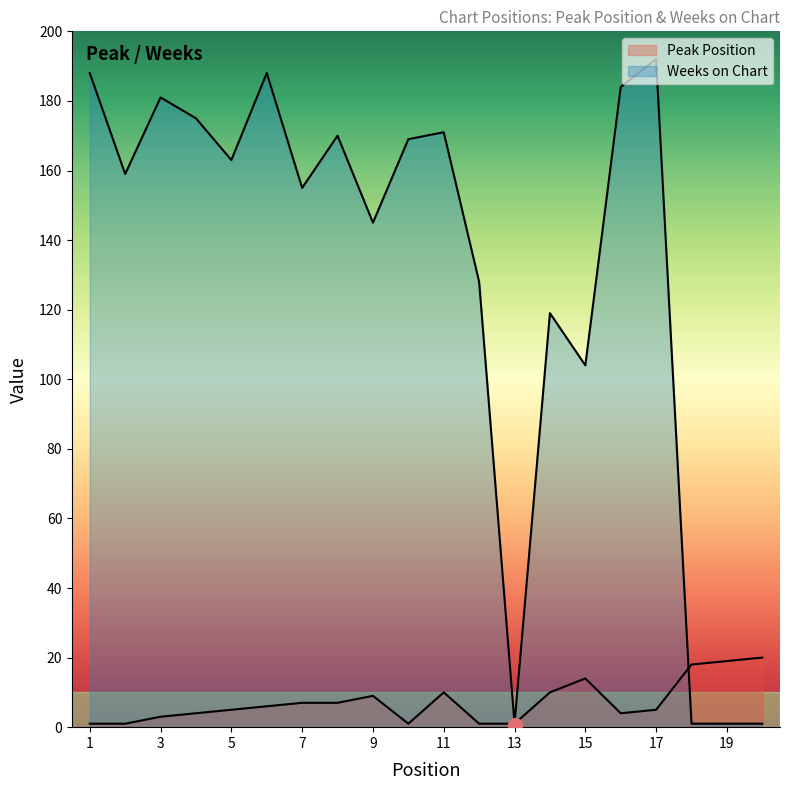

What is the difference between the Peak Position values at 19 and 14?

9